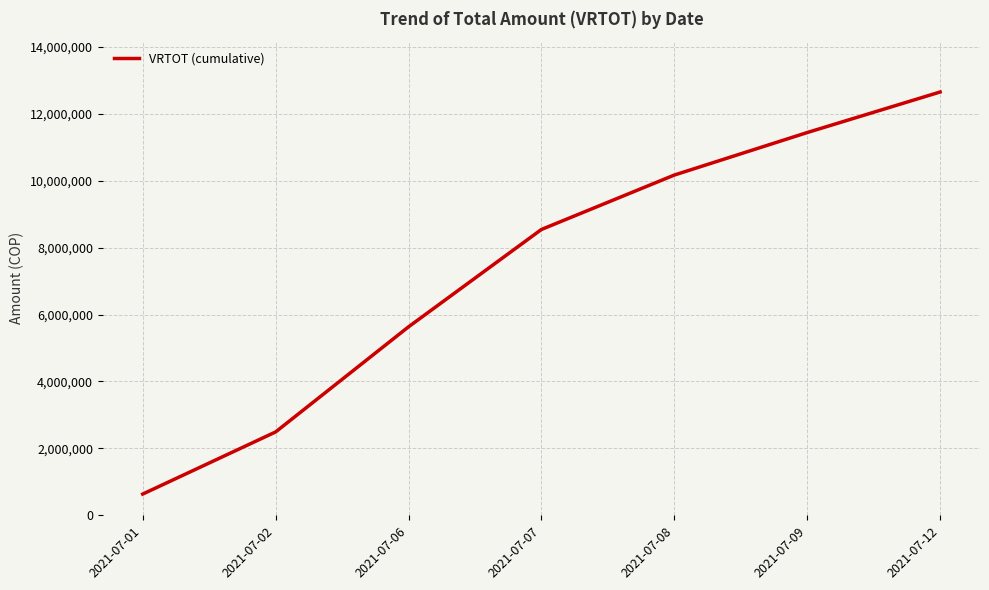

Which category has the highest value across all series?

2021-07-12